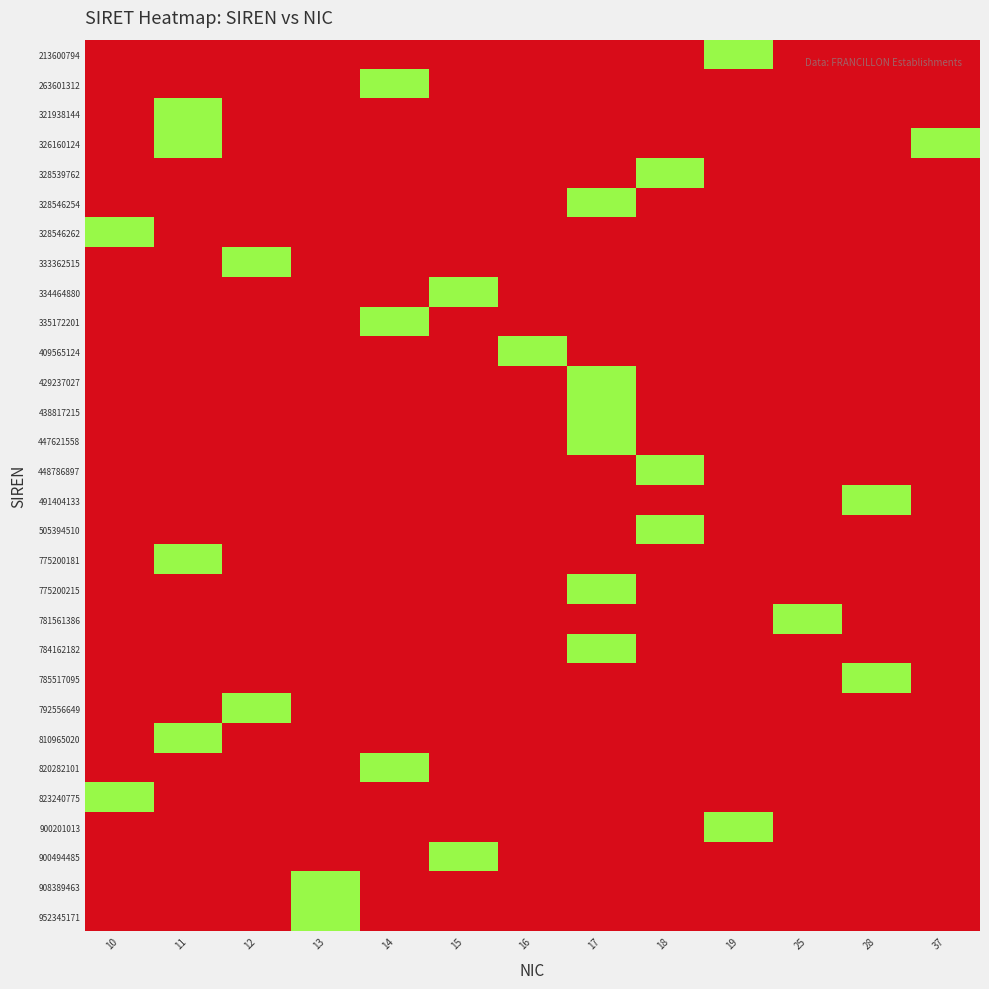

At 15, list the series in order from largest to smallest.

334464880, 900494485, 213600794, 263601312, 321938144, 326160124, 328539762, 328546254, 328546262, 333362515, 335172201, 409565124, 429237027, 438817215, 447621558, 448786897, 491404133, 505394510, 775200181, 775200215, 781561386, 784162182, 785517095, 792556649, 810965020, 820282101, 823240775, 900201013, 908389463, 952345171